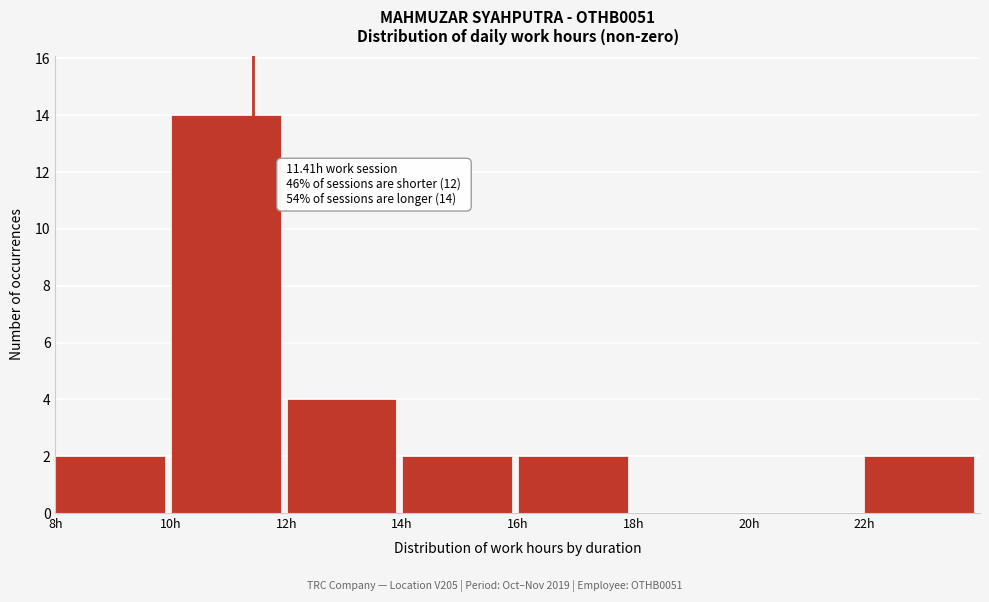

Which range on the x-axis has the tallest bar?

10 to 12